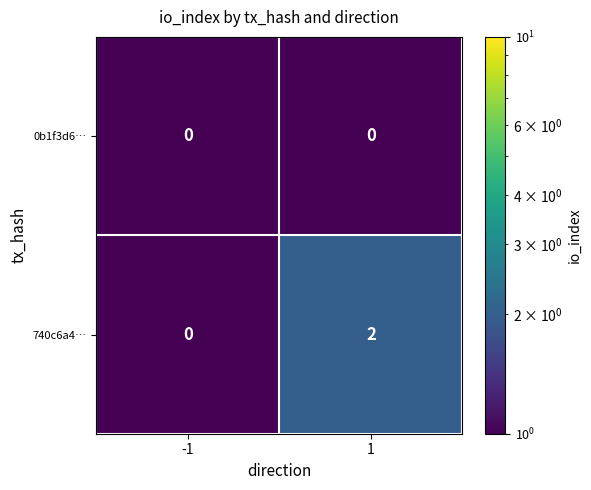

At how many categories does at least one series exceed 1?

1